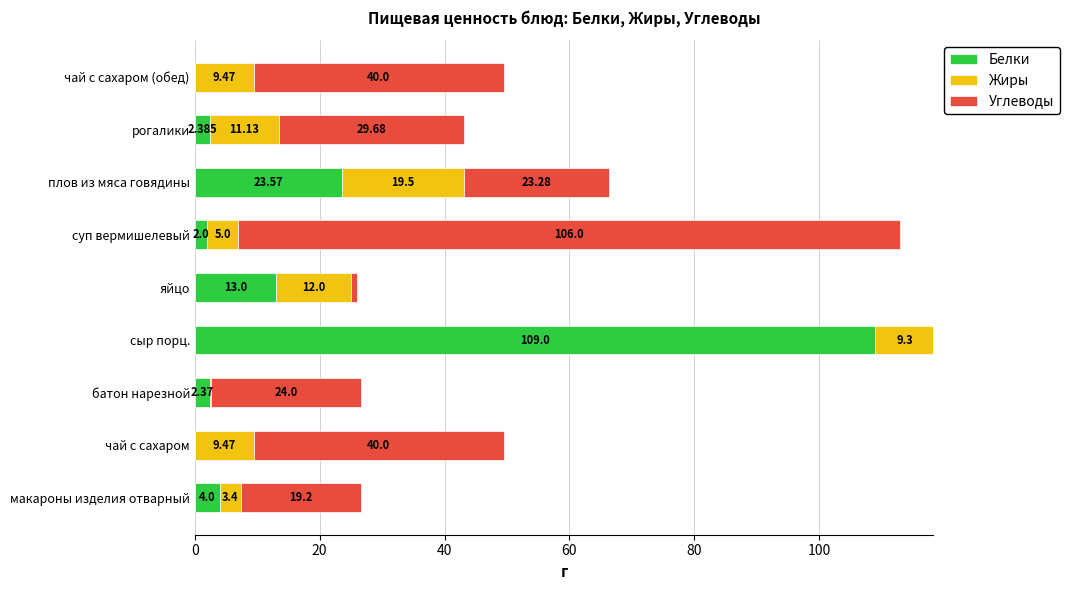

Which category has the highest value in the Белки series?

сыр порц.